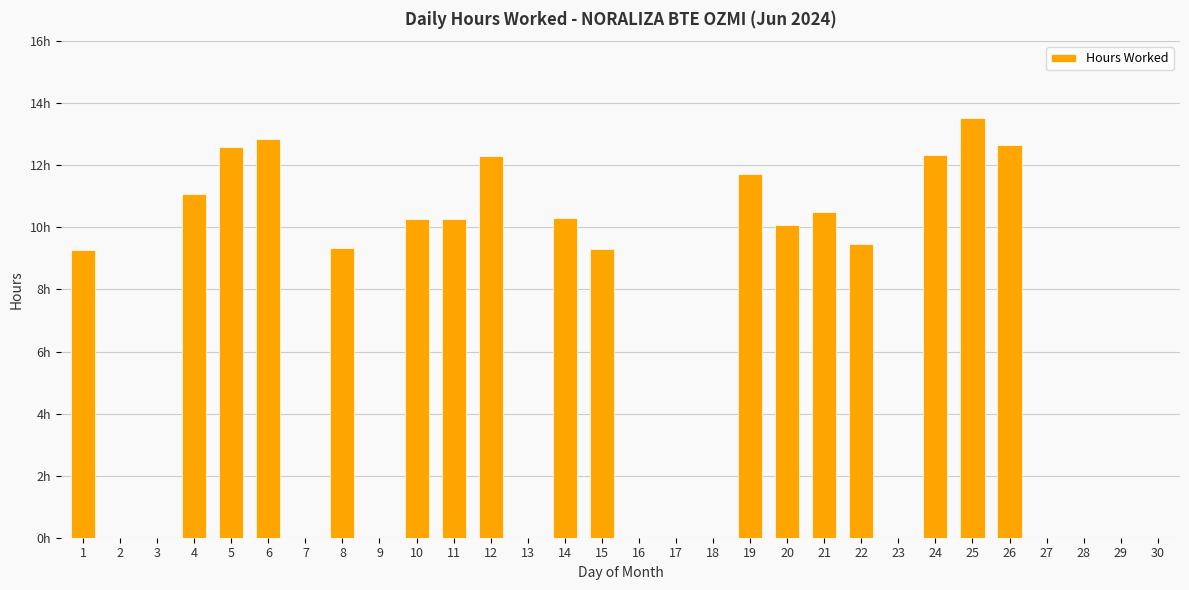

What is the average value?

6.3